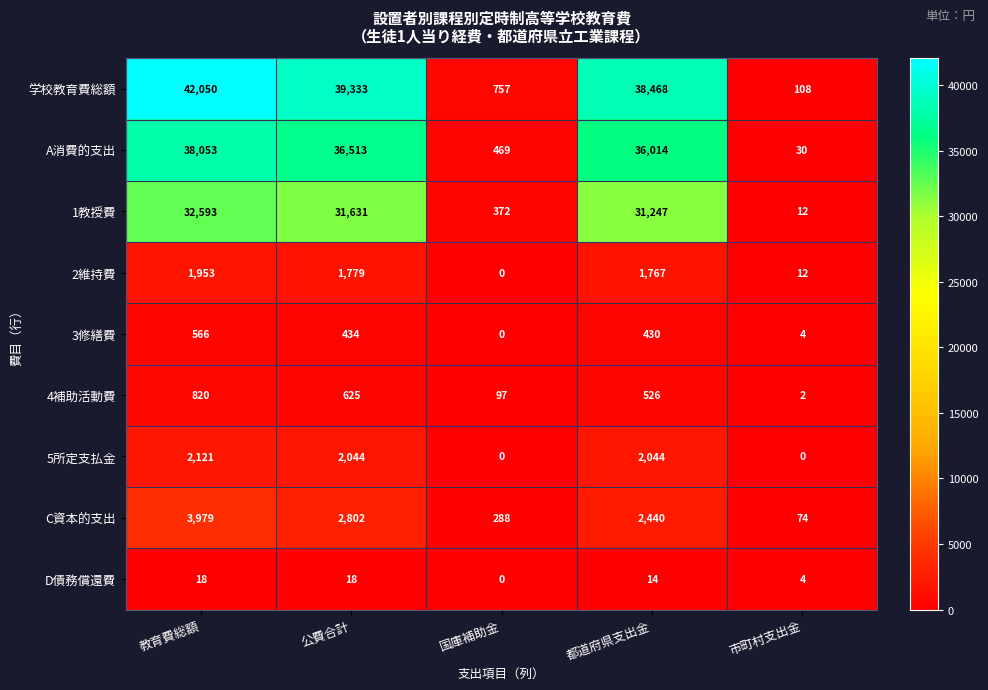

At 教育費総額, list the series in order from smallest to largest.

D債務償還費, 3修繕費, 4補助活動費, 2維持費, 5所定支払金, C資本的支出, 1教授費, A消費的支出, 学校教育費総額